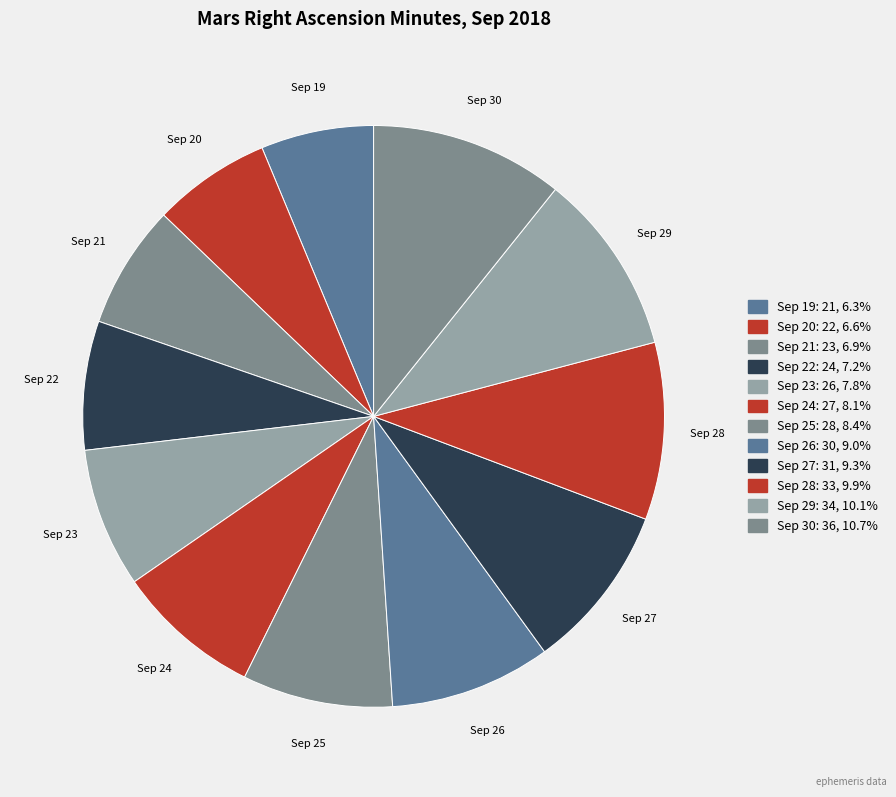

Which category has the biggest portion of the pie?

Sep 30